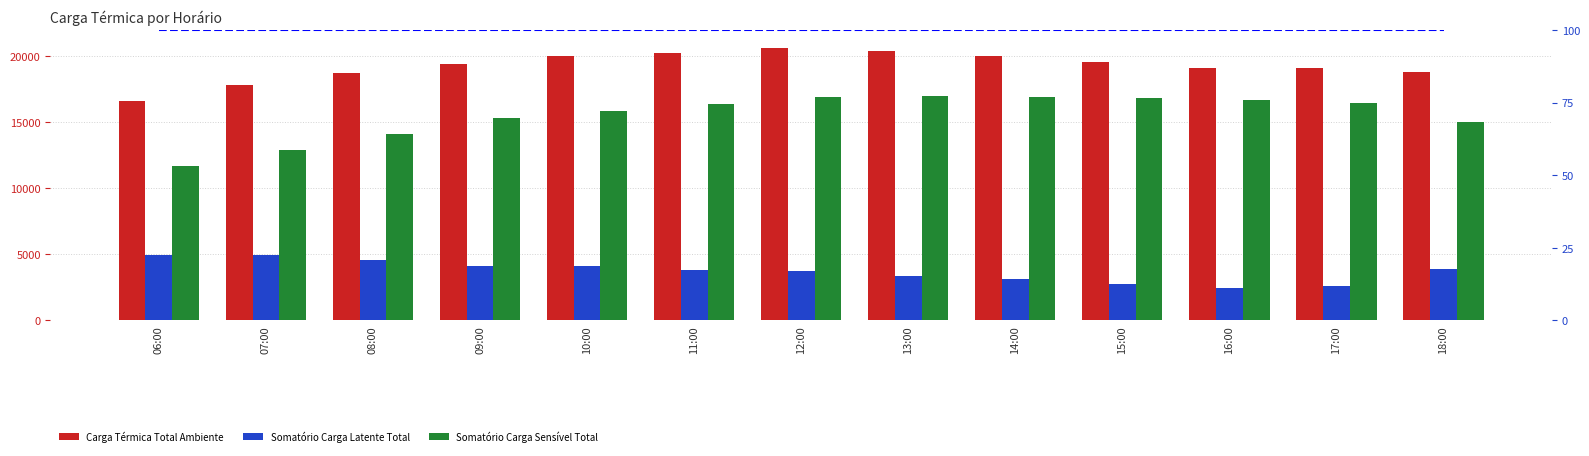

What is the smallest value displayed?

100.0